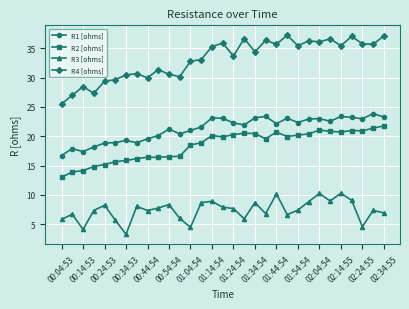

Which series has the widest spread of values?

R4 [ohms]